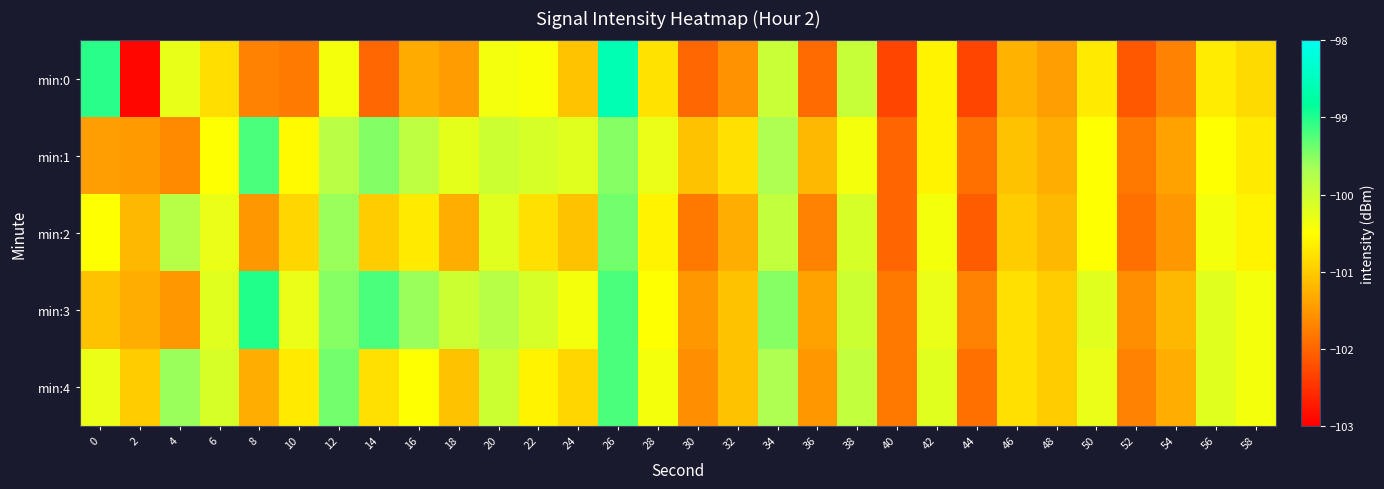

Rank the series by their maximum value, from lowest to highest.

min:2, min:1, min:4, min:3, min:0